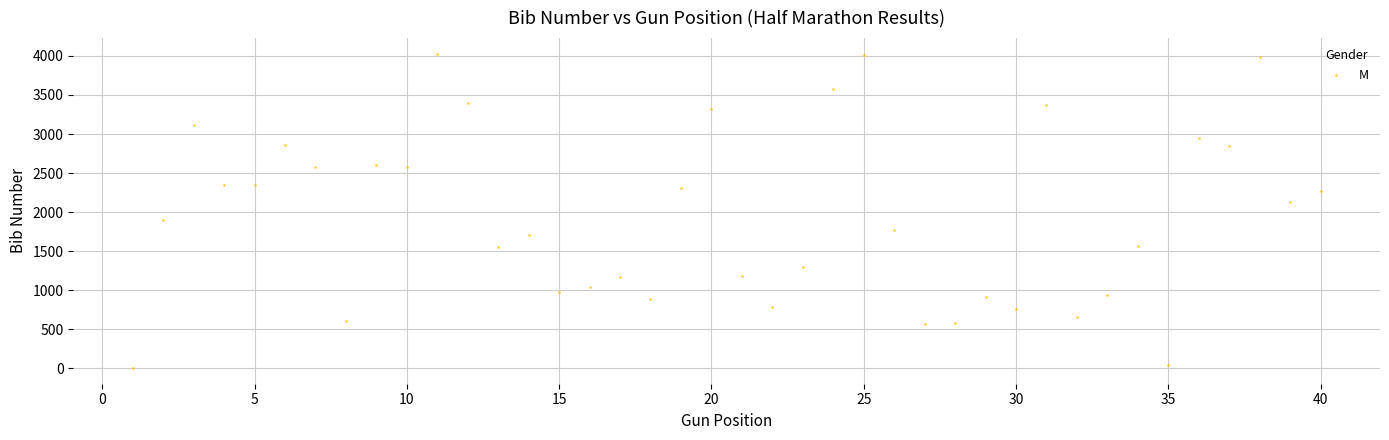

What is the range of Y values (max minus min)?

4022